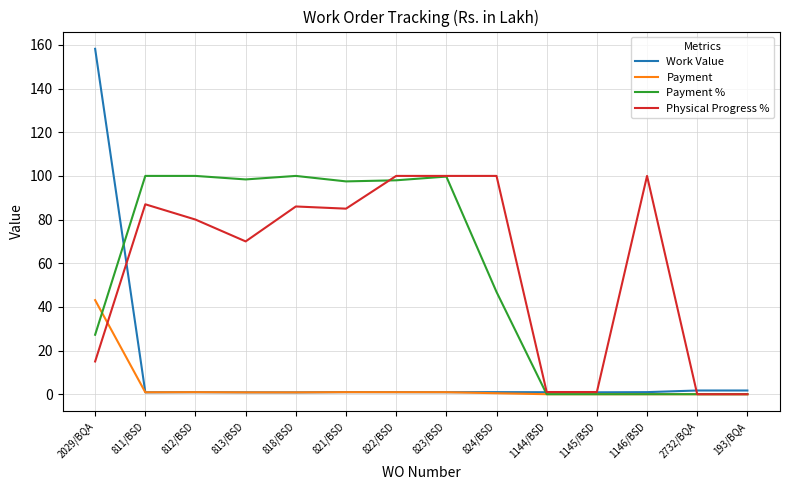

Where is Physical Progress % nearest to the value 50?

813/BSD